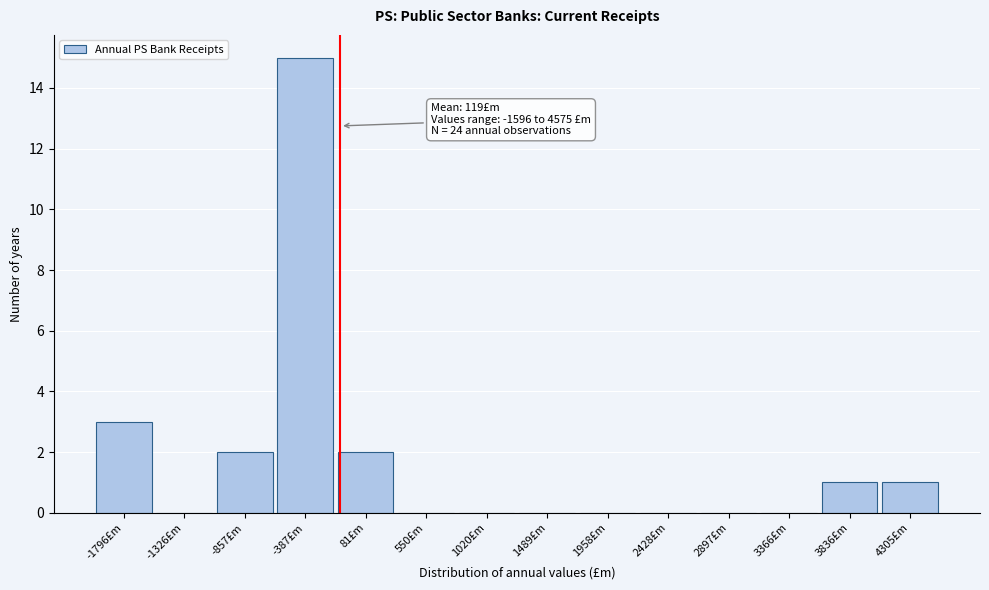

Reading left to right, transcribe all the data shown in this chart.

-1796£m=3	-1326£m=0	-857£m=2	-387£m=15	81£m=2	550£m=0	1020£m=0	1489£m=0	1958£m=0	2428£m=0	2897£m=0	3366£m=0	3836£m=1	4305£m=1